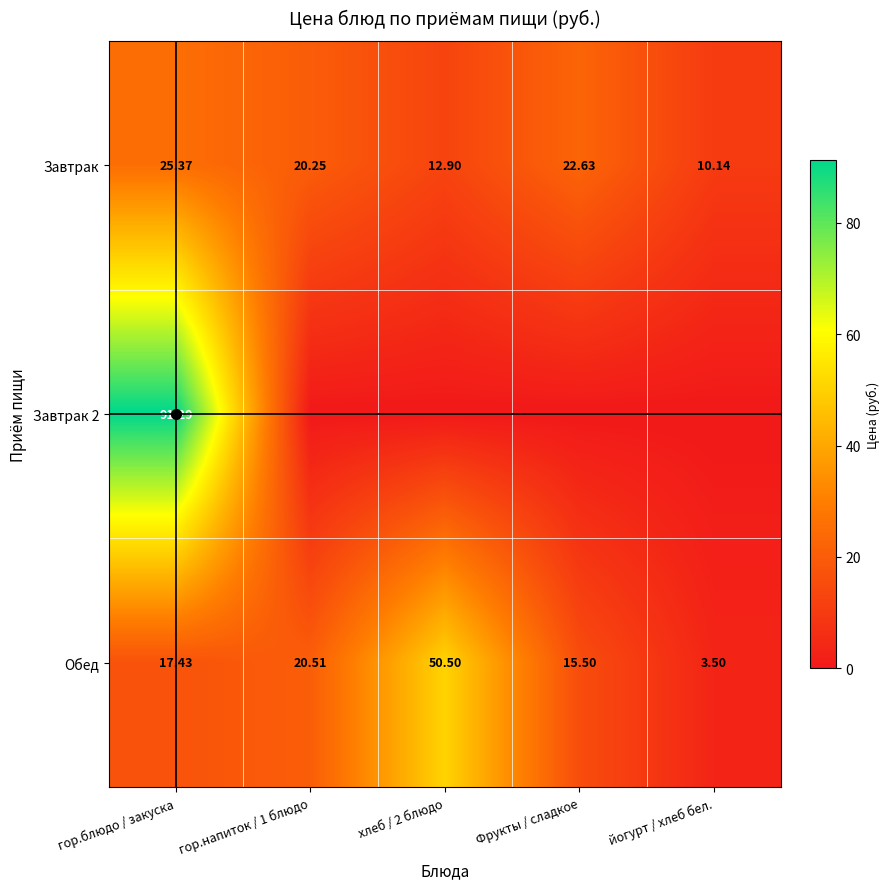

Is it true that Обед equals 14.2 at гор.напиток / 1 блюдо?

False